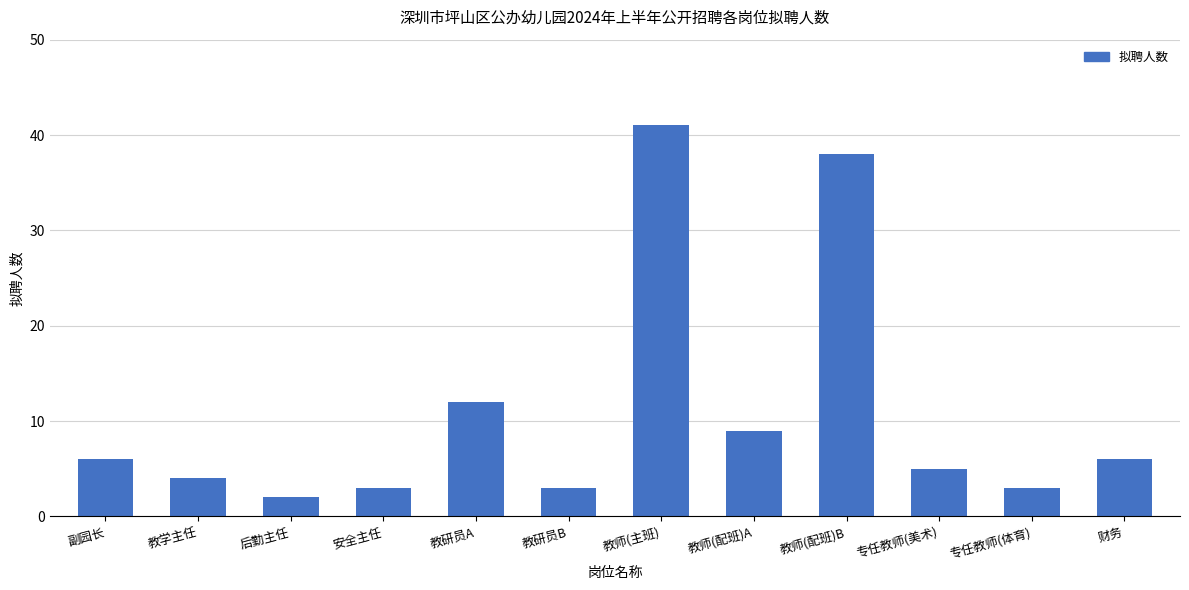

Reading left to right, what are all the values shown in this chart?

6	4	2	3	12	3	41	9	38	5	3	6